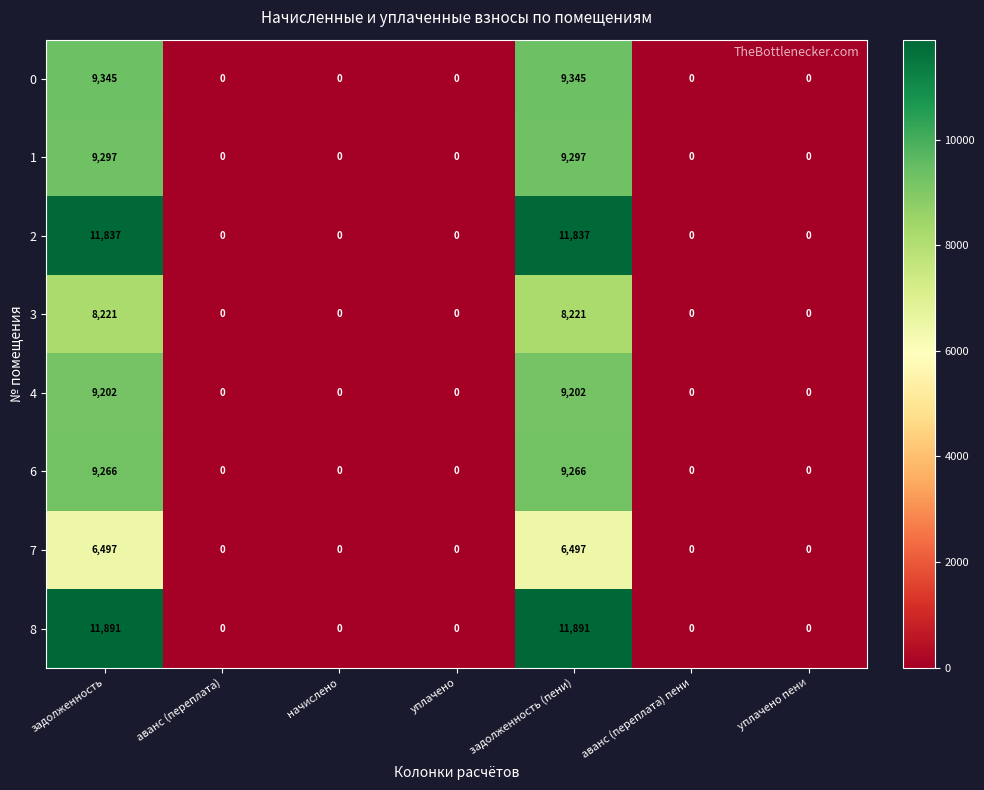

Which series has the largest total across all categories?

8